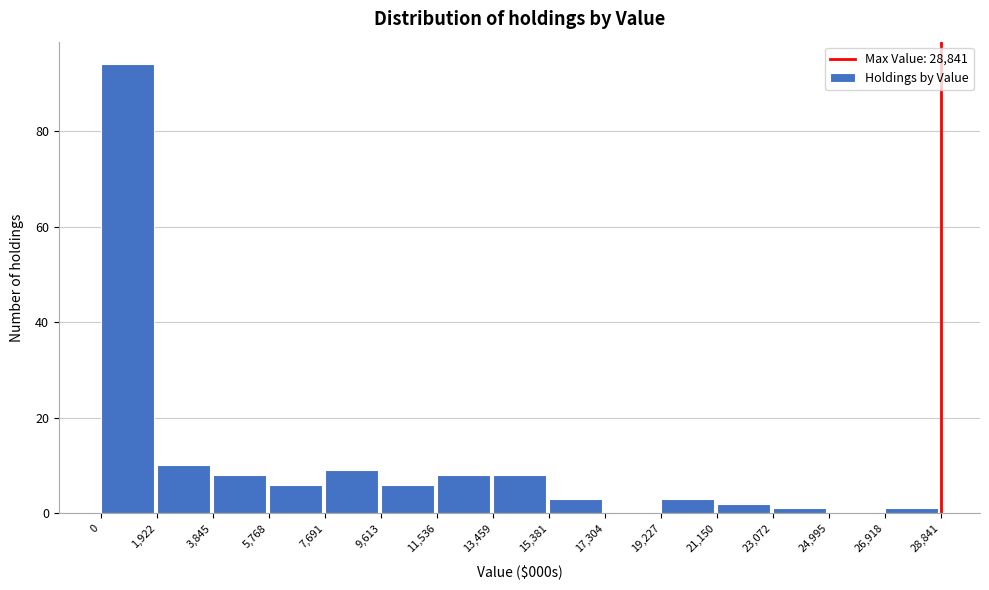

Which range on the x-axis has the tallest bar?

0 to 1,922